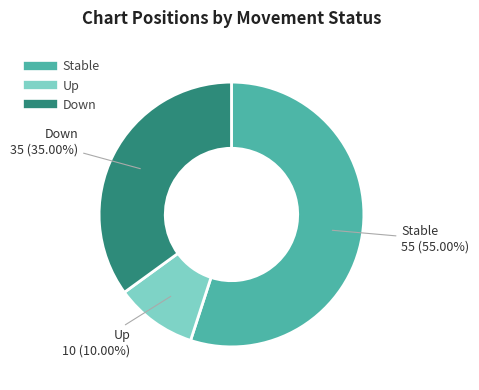

Is there any slice that represents more than half of the pie?

Yes